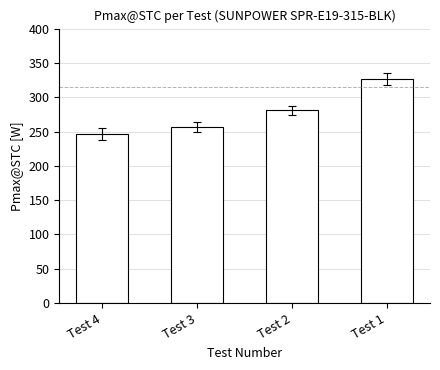

Reading left to right, transcribe all the data shown in this chart.

Test 4=246.1	Test 3=256.7	Test 2=280.7	Test 1=326.5